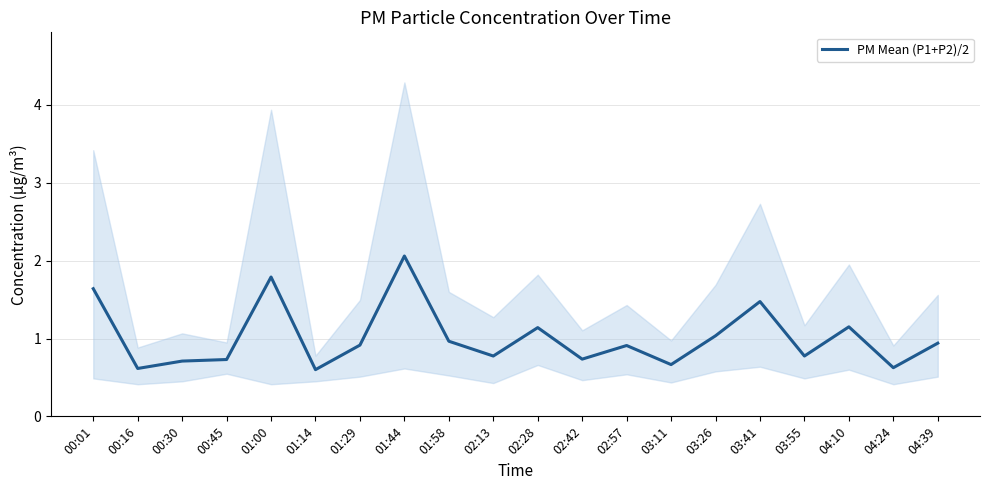

At which category does the chart reach its minimum across all series?

01:14